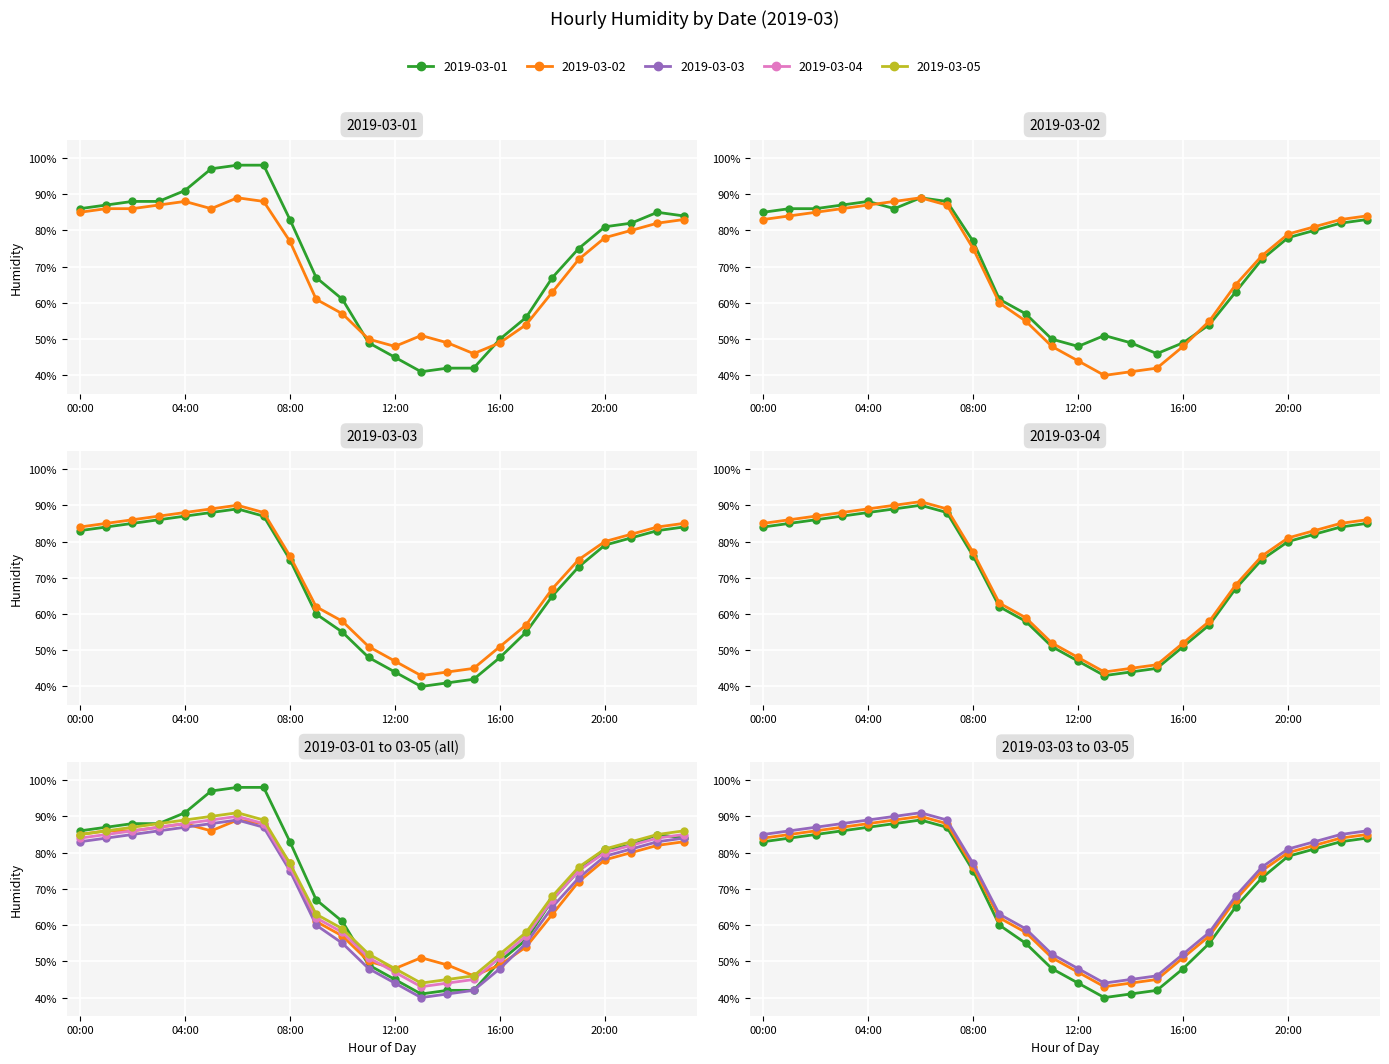

True or false: 2019-03-05 and 2019-03-04 cross at least once.

False